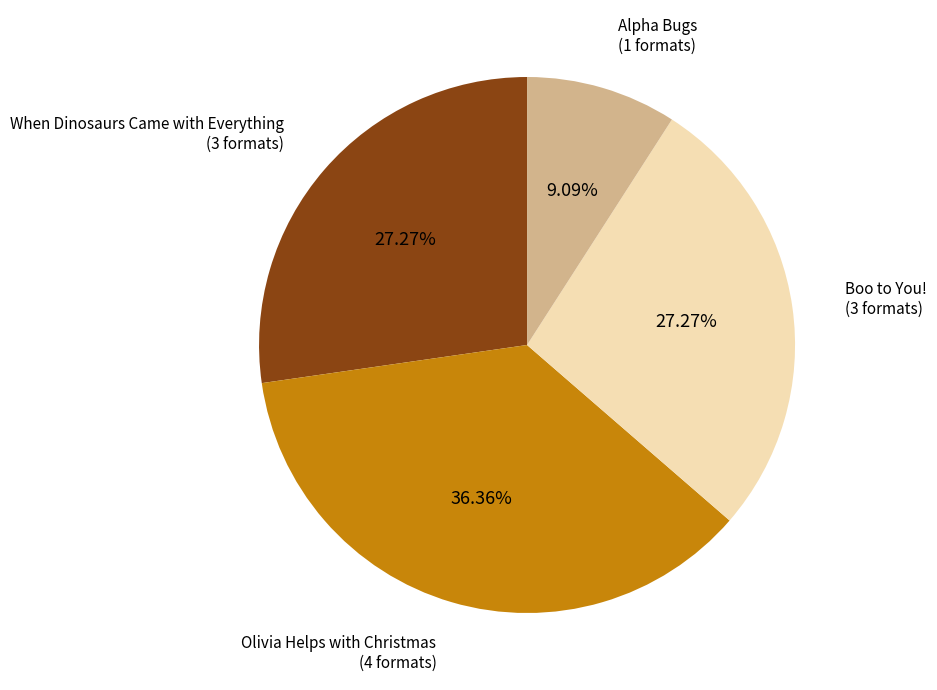

Combined, what portion of the pie is Alpha Bugs and Olivia Helps with Christmas?

45.5%